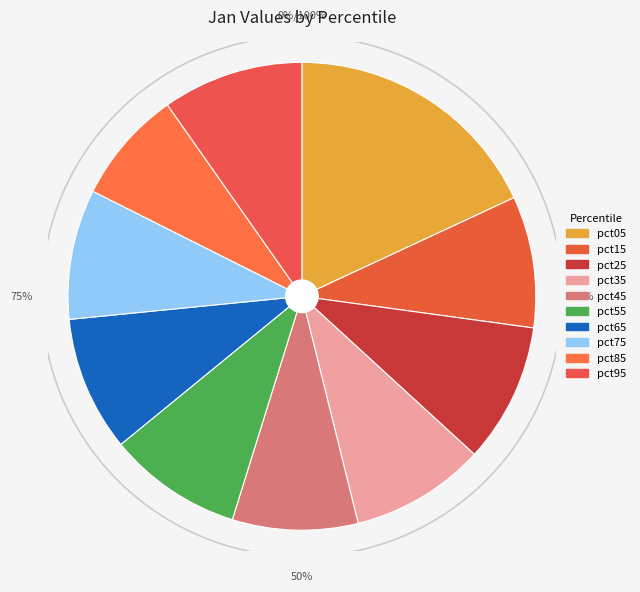

Is there a majority slice in this chart?

No